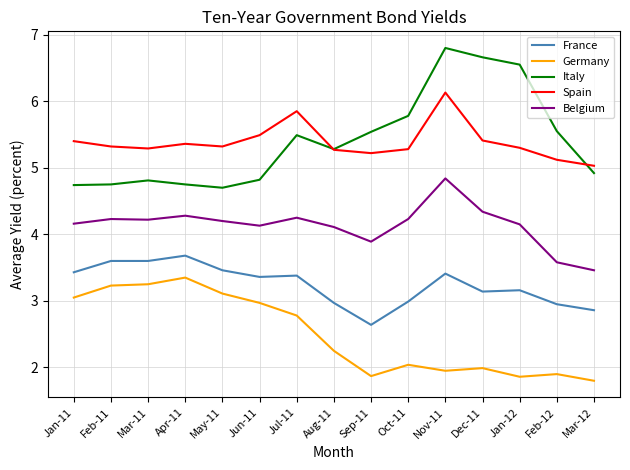

Rank the series by their maximum value, from lowest to highest.

Germany, France, Belgium, Spain, Italy